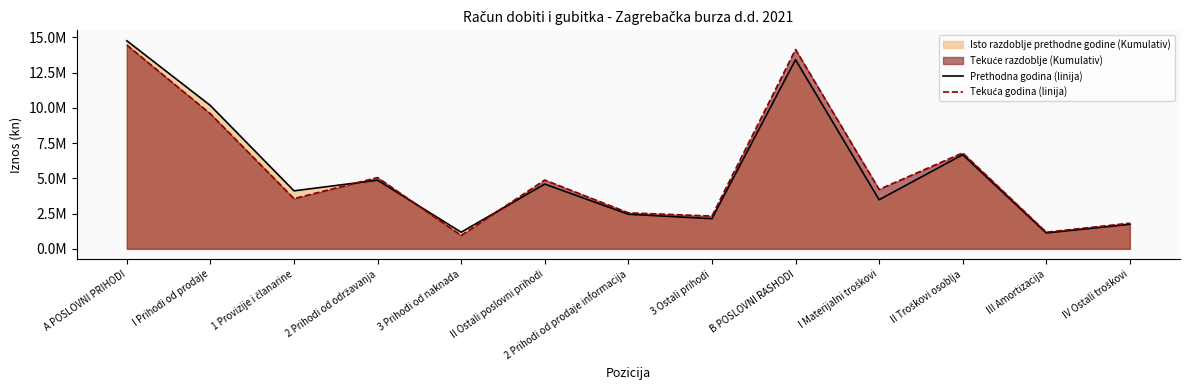

Is the value of Tekuća godina (linija) at I Materijalni troškovi greater than the value of Prethodna godina (linija) at II Troškovi osoblja?

No